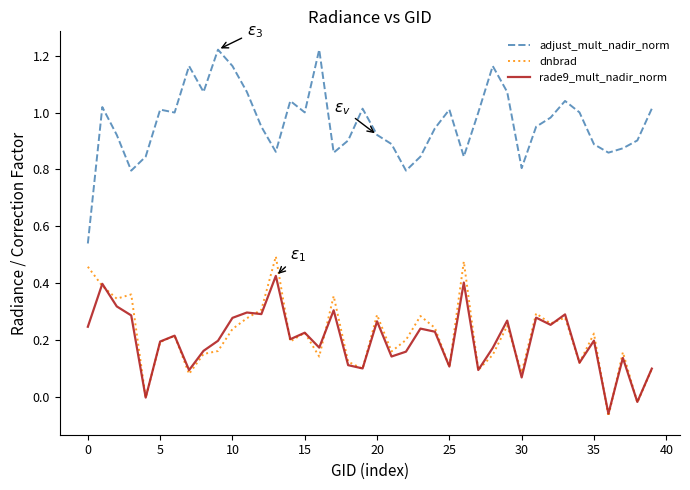

Which series has the largest total across all categories?

adjust_mult_nadir_norm